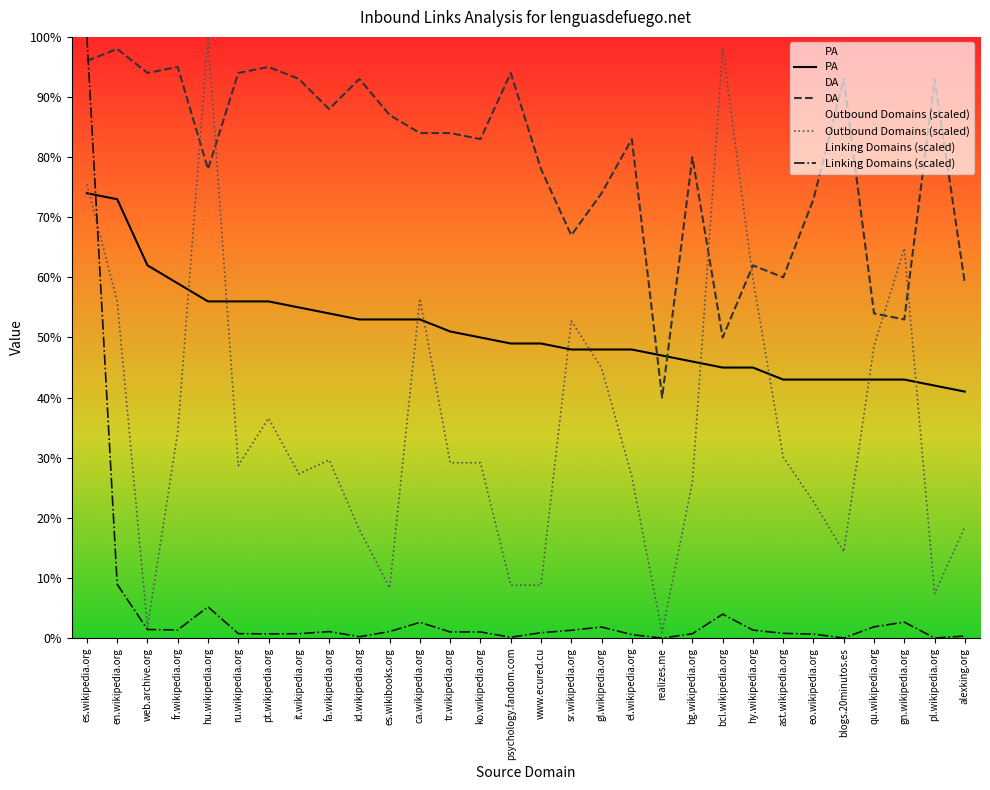

Where is PA nearest to the value 57?

hu.wikipedia.org